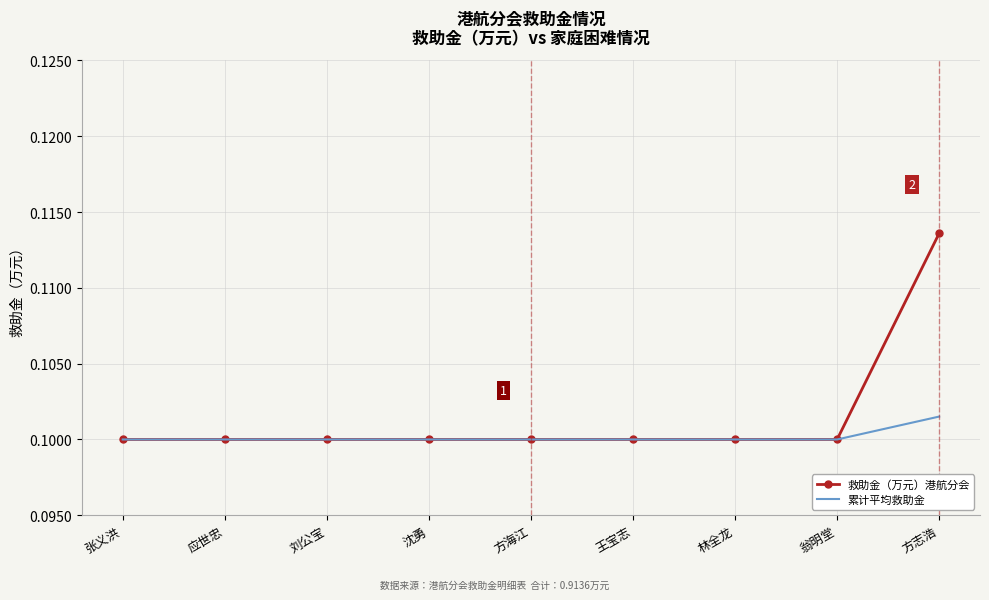

True or false: 累计平均救助金 has a value of 0.1 at 沈勇.

True